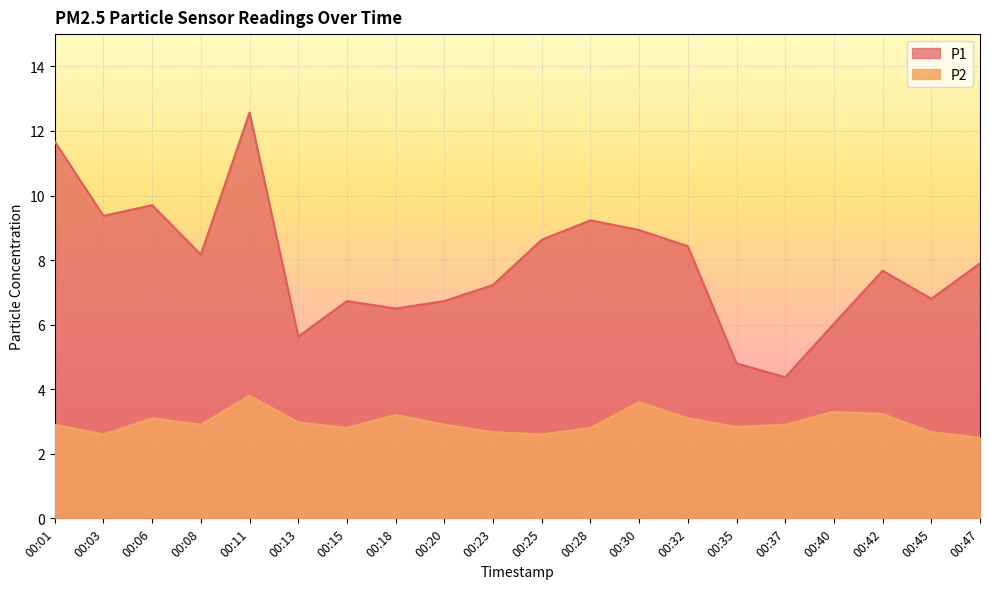

Does the chart display data point markers on the line(s)?

No